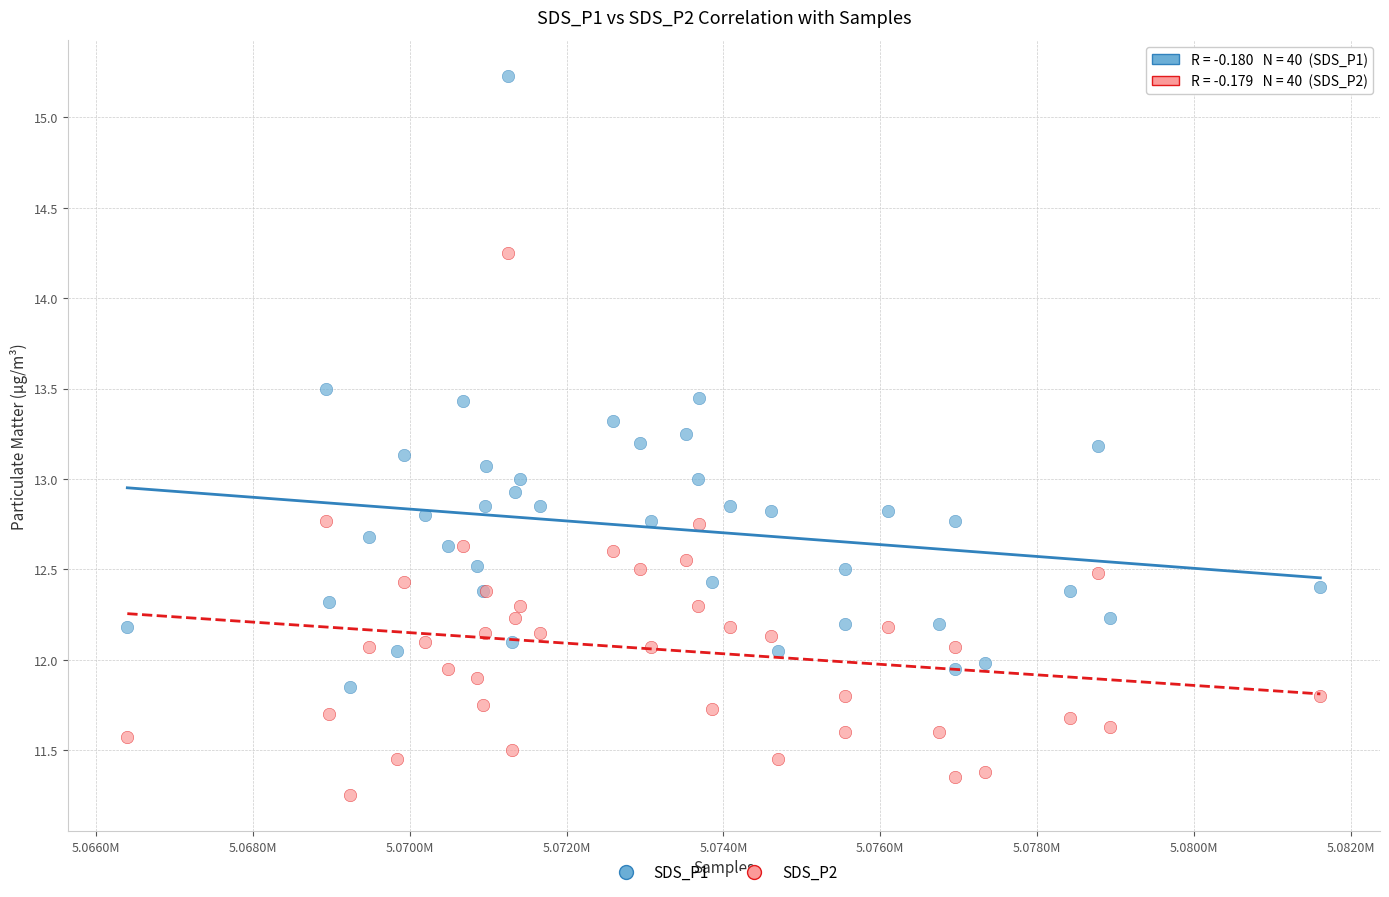

Which series reaches the maximum Y coordinate?

SDS_P1